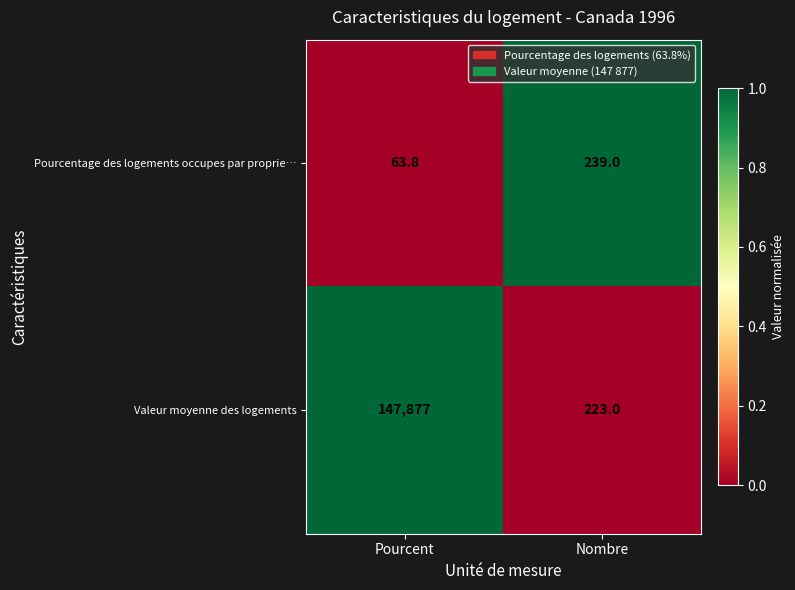

At which label does Valeur moyenne des logements reach its minimum?

Nombre